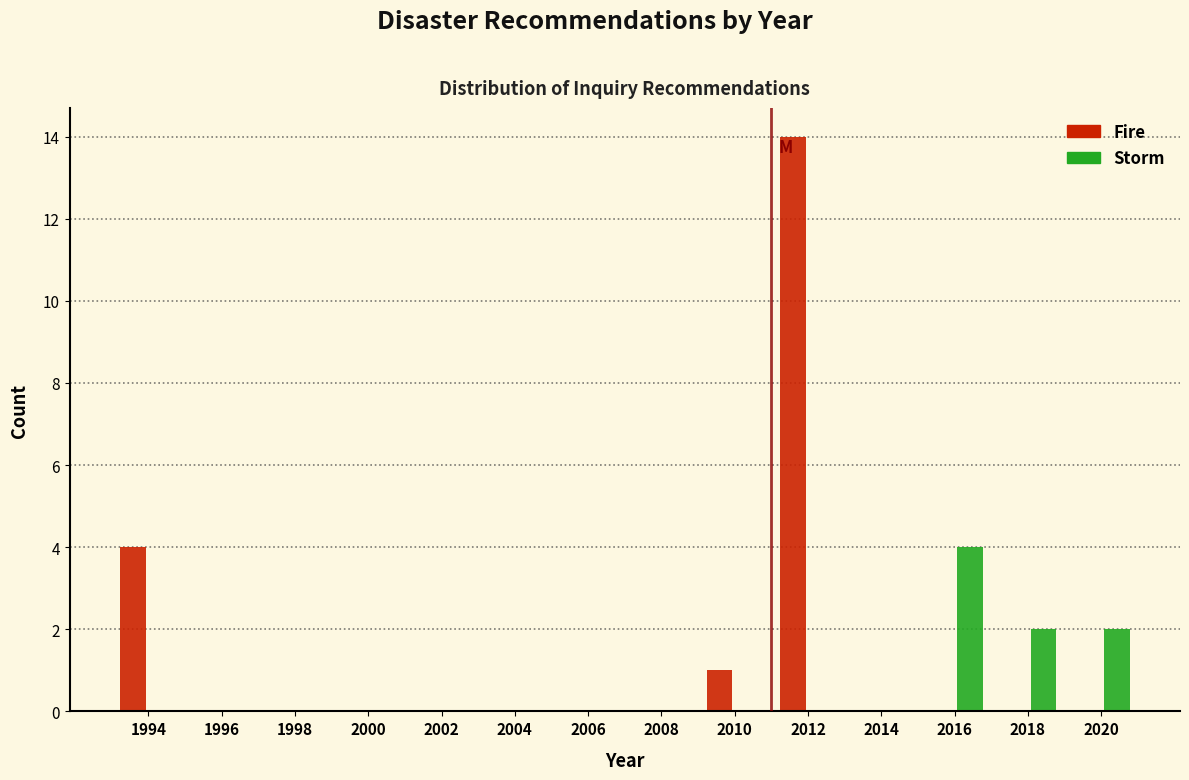

Reading left to right, transcribe this chart: for each range on the x-axis, give the height of each series' bar. The values are not printed on the chart, so give them approximately, as read against the axis.

1993 to 1995: Fire=4	Storm=0
1995 to 1997: Fire=0	Storm=0
1997 to 1999: Fire=0	Storm=0
1999 to 2001: Fire=0	Storm=0
2001 to 2003: Fire=0	Storm=0
2003 to 2005: Fire=0	Storm=0
2005 to 2007: Fire=0	Storm=0
2007 to 2009: Fire=0	Storm=0
2009 to 2011: Fire=1	Storm=0
2011 to 2013: Fire=14	Storm=0
2013 to 2015: Fire=0	Storm=0
2015 to 2017: Fire=0	Storm=4
2017 to 2019: Fire=0	Storm=2
2019 to 2021: Fire=0	Storm=2